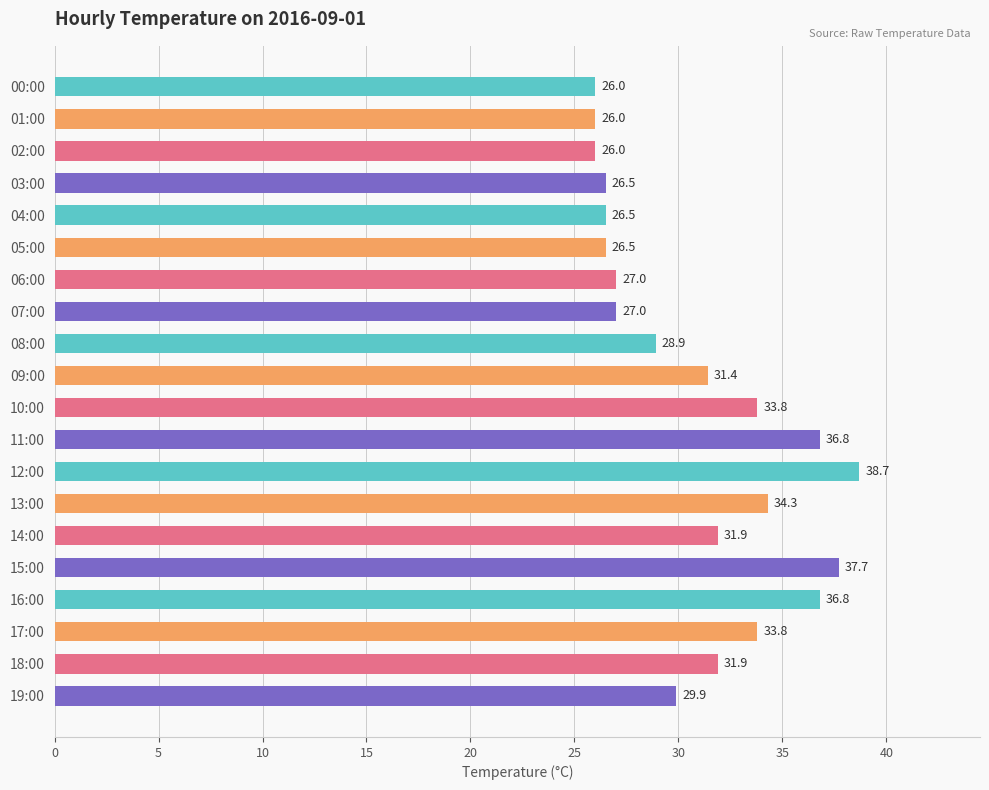

What is the label of the 5th bar from the bottom?

15:00